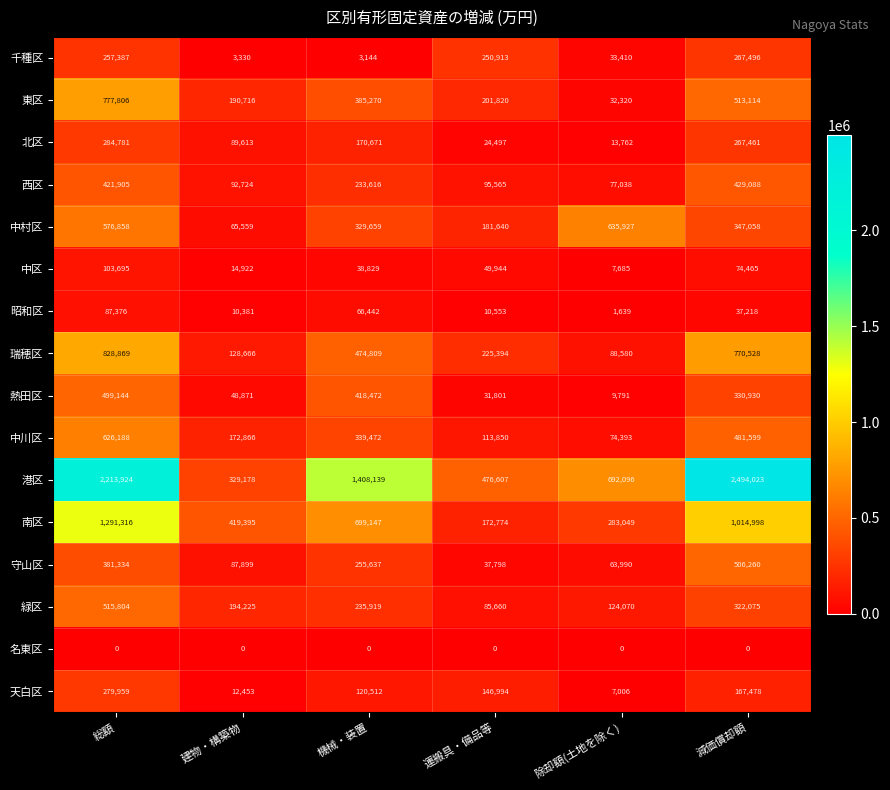

True or false: 南区 has a value of 2236917 at 総額.

False